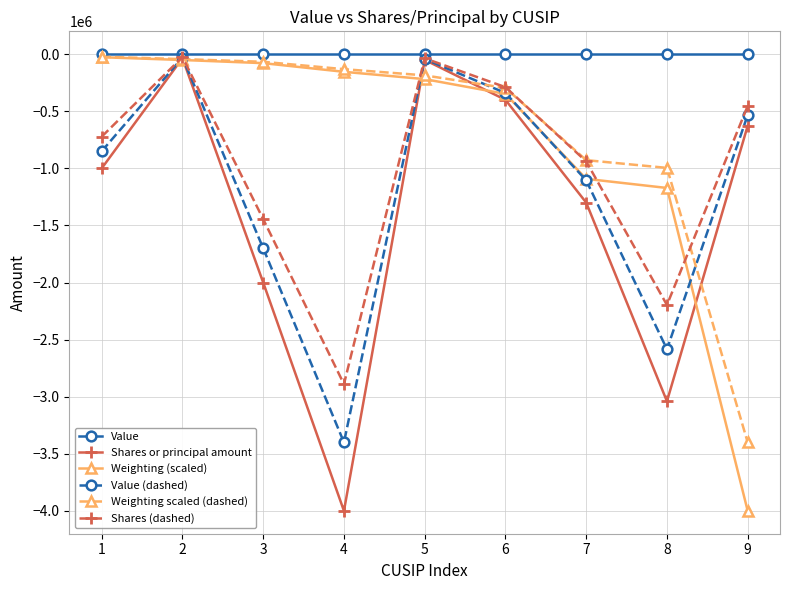

What is the difference between the Shares (dashed) values at 6 and 2?

263712.5